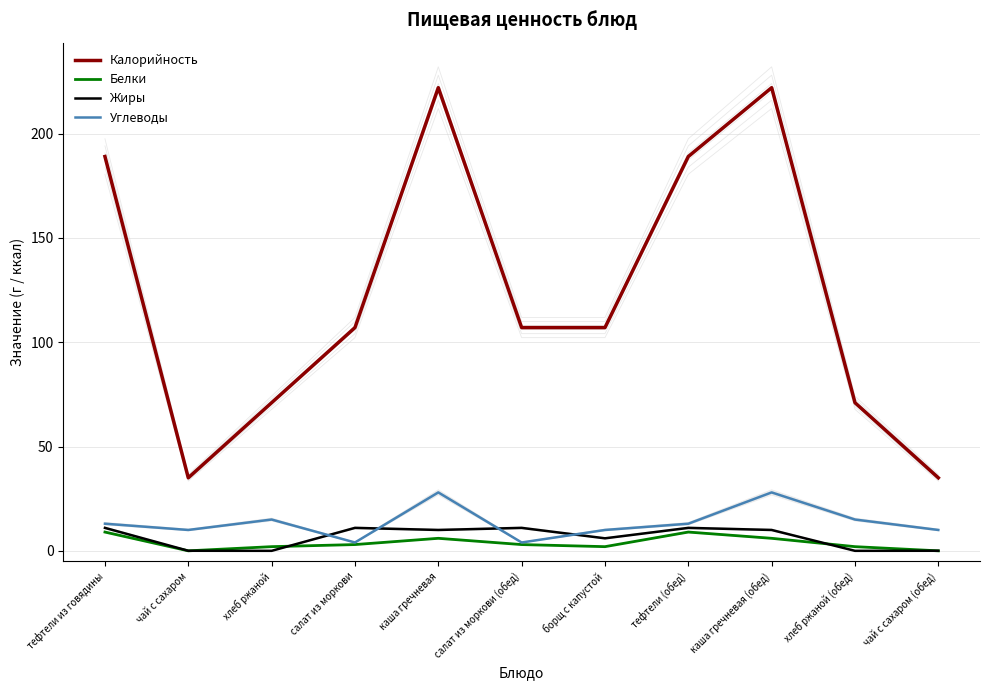

What position from the left is тефтели из говядины?

1